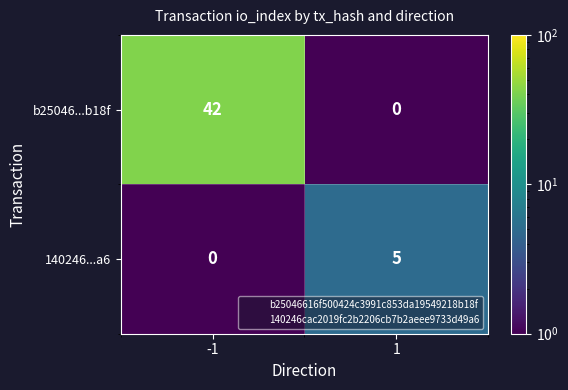

Which series has the largest range (max minus min)?

b25046...b18f